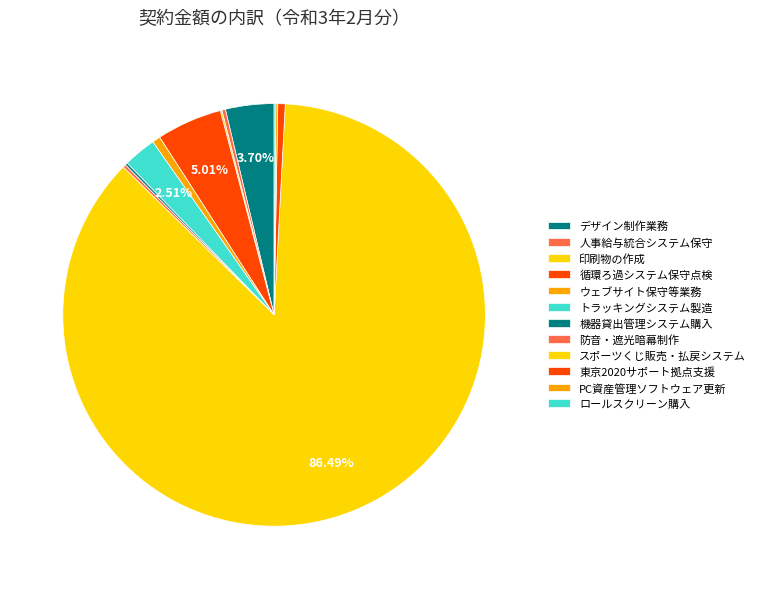

To the nearest percent, what is the average slice percentage?

8%